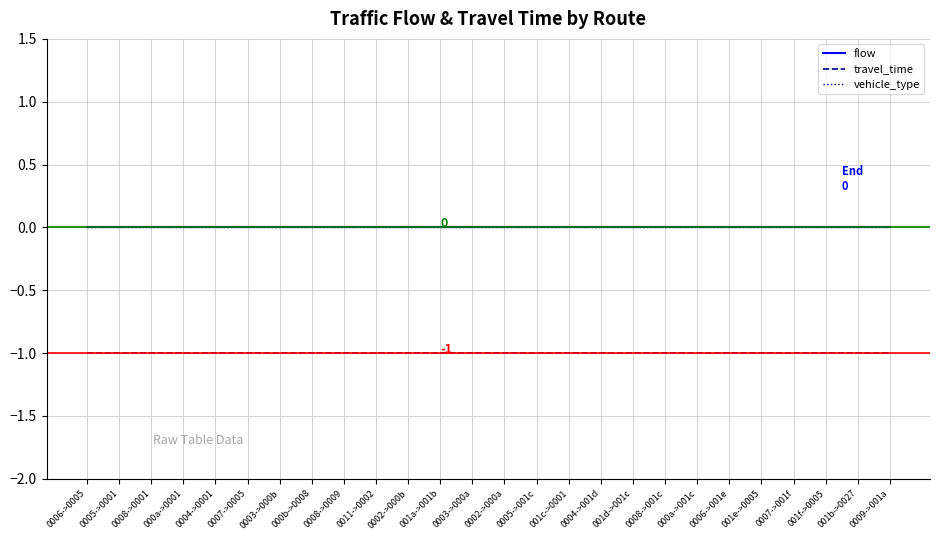

What is the average value of the travel_time series?

-1